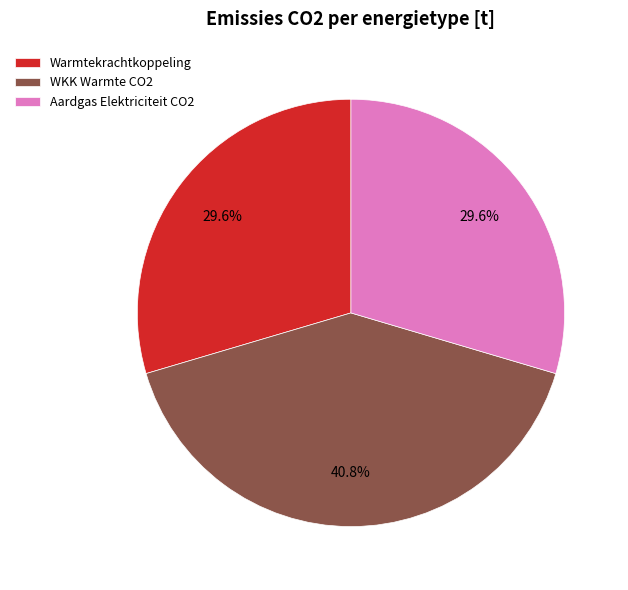

How many slices are in this pie chart?

3